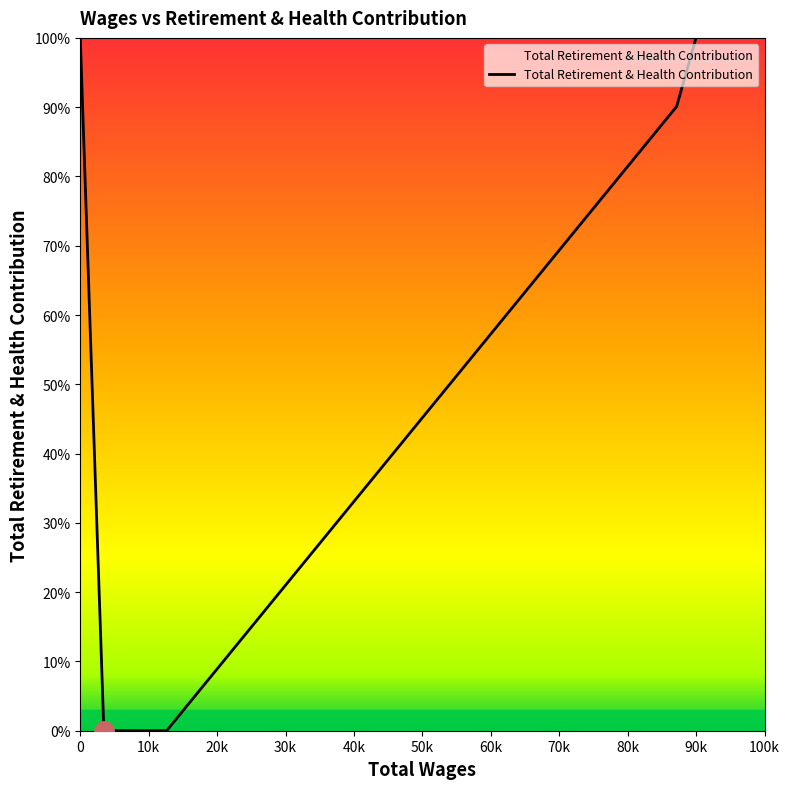

Count the values in the range 0 to 45047.

3